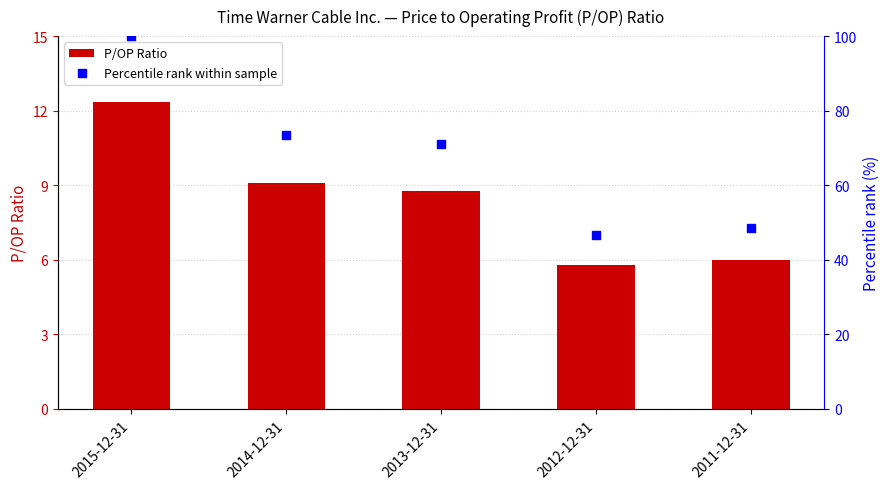

Which series contains the highest Y value?

Percentile rank within sample